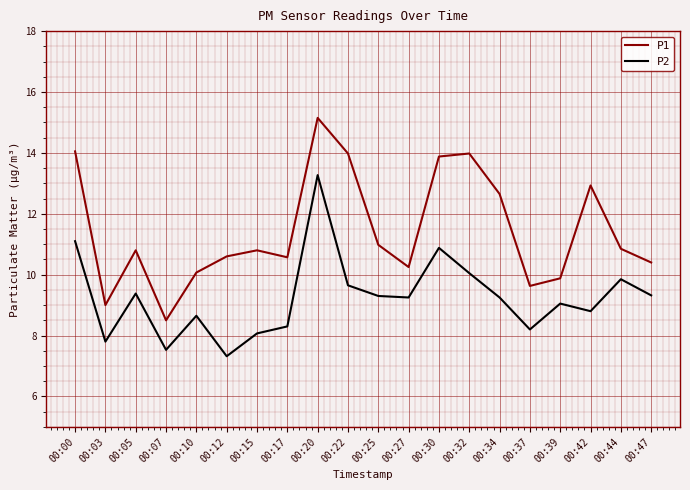

How many interior local valleys does the P2 series have?

6